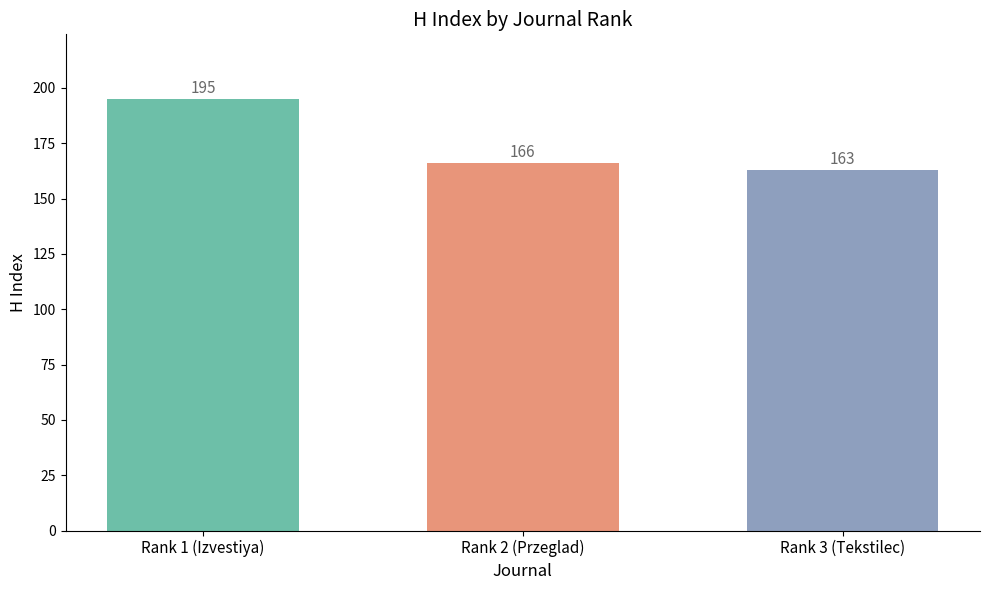

The chart shows a value of 163 at Rank 3 (Tekstilec). True or false?

True